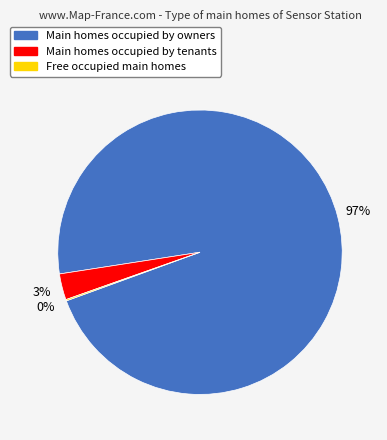

Is there any slice that represents more than half of the pie?

Yes